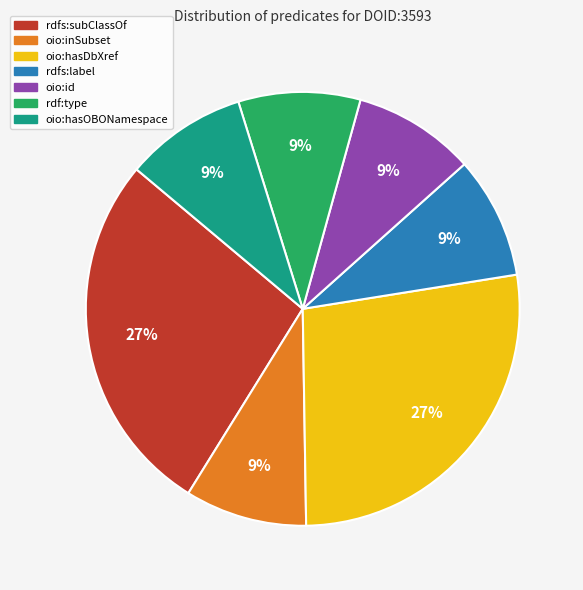

Is the sum of oio:inSubset and rdf:type greater than half?

No